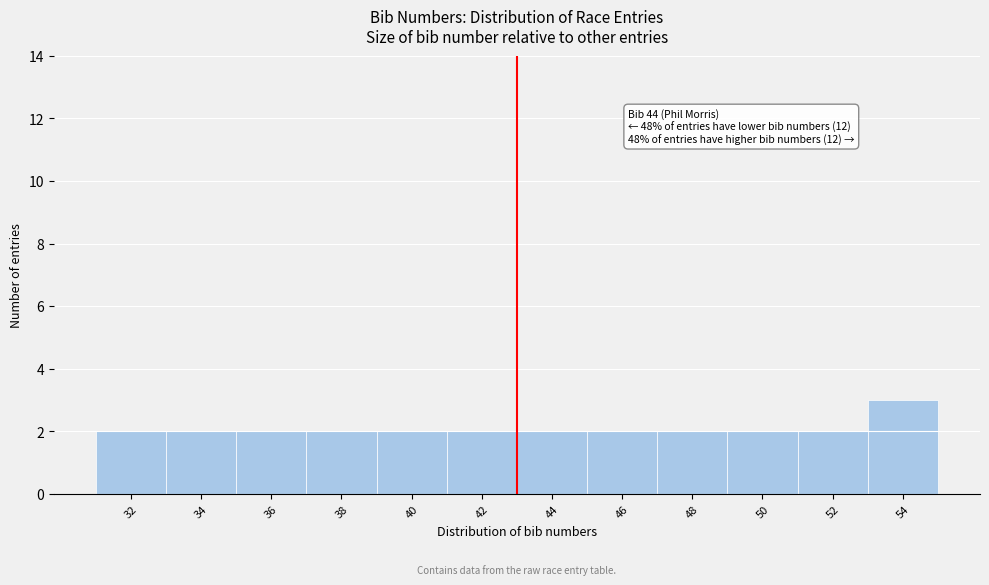

Reading right to left, what are all the values shown in this chart?

54=3	52=2	50=2	48=2	46=2	44=2	42=2	40=2	38=2	36=2	34=2	32=2